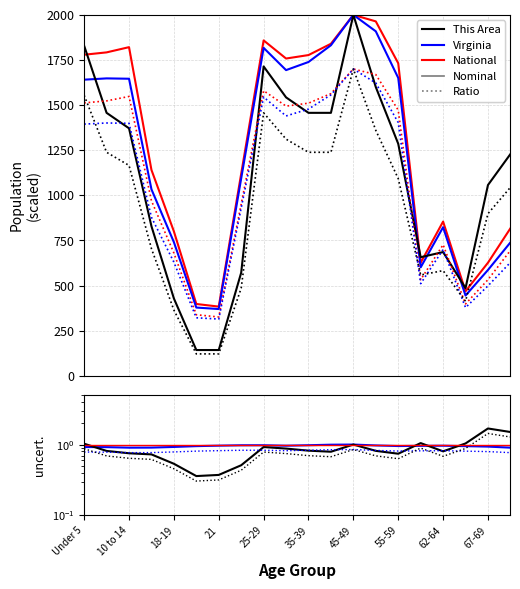

True or false: Virginia has more than 2 interior local peaks.

True